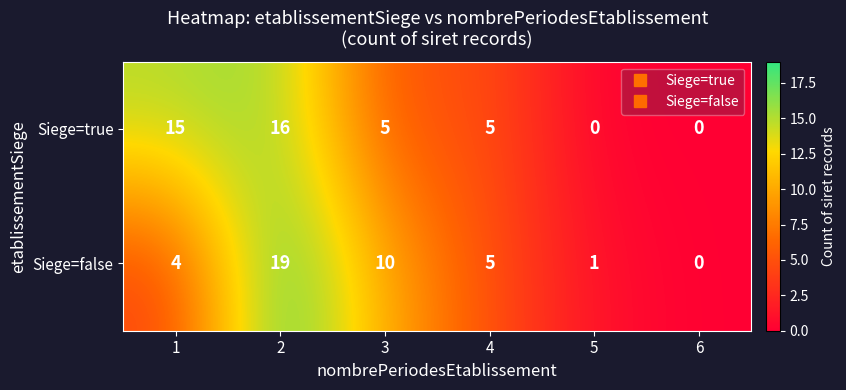

The value of Siege=true at 2 is 25. True or false?

False